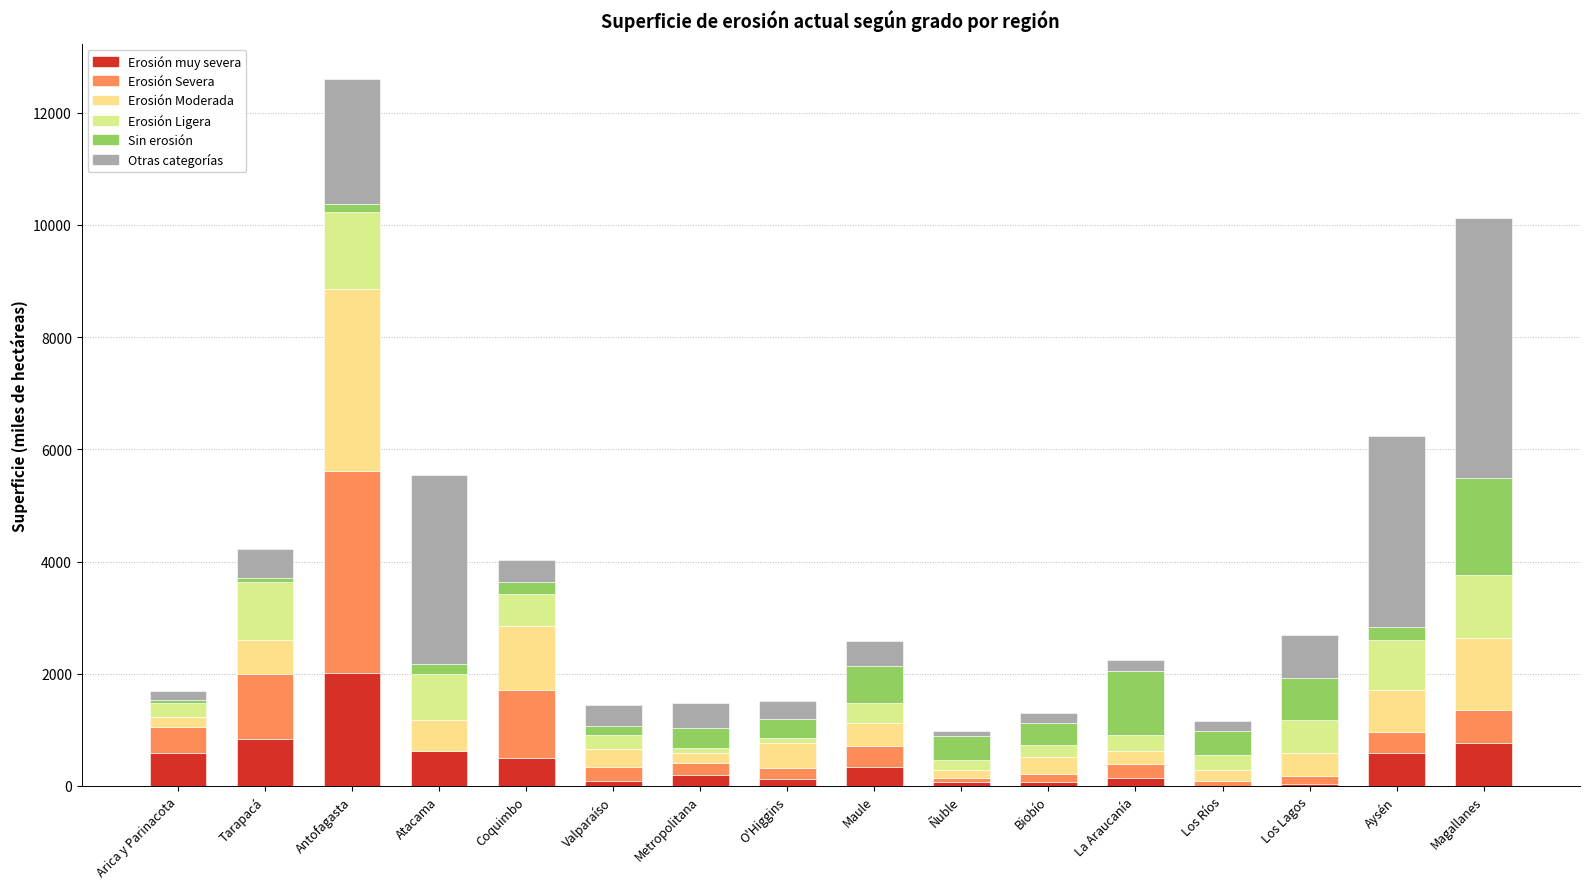

What are all the series names shown in the legend?

Erosión muy severa, Erosión Severa, Erosión Moderada, Erosión Ligera, Sin erosión, Otras categorías